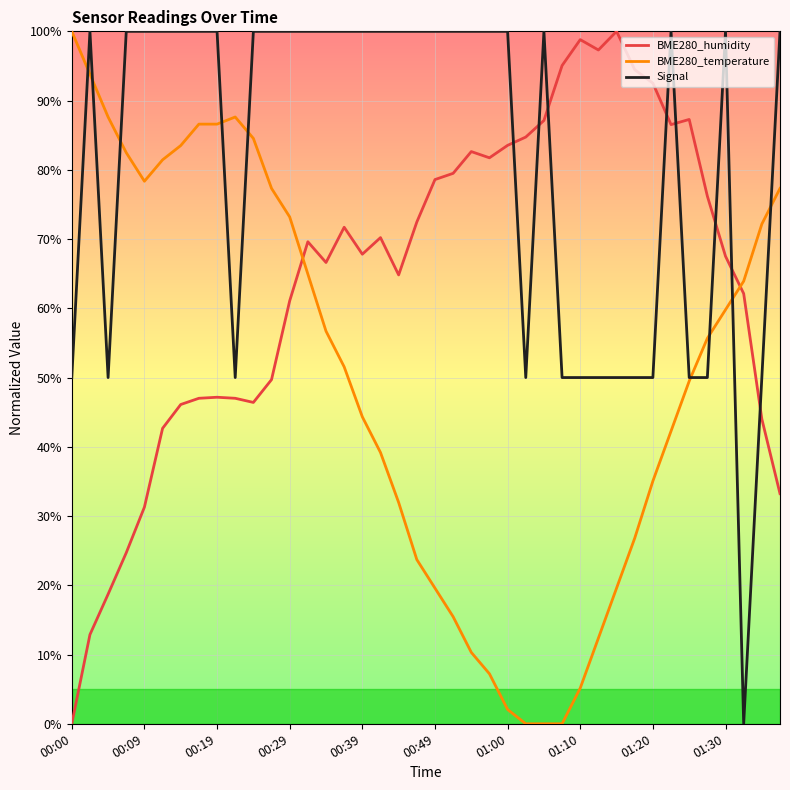

True or false: BME280_humidity and BME280_temperature intersect in this chart.

True